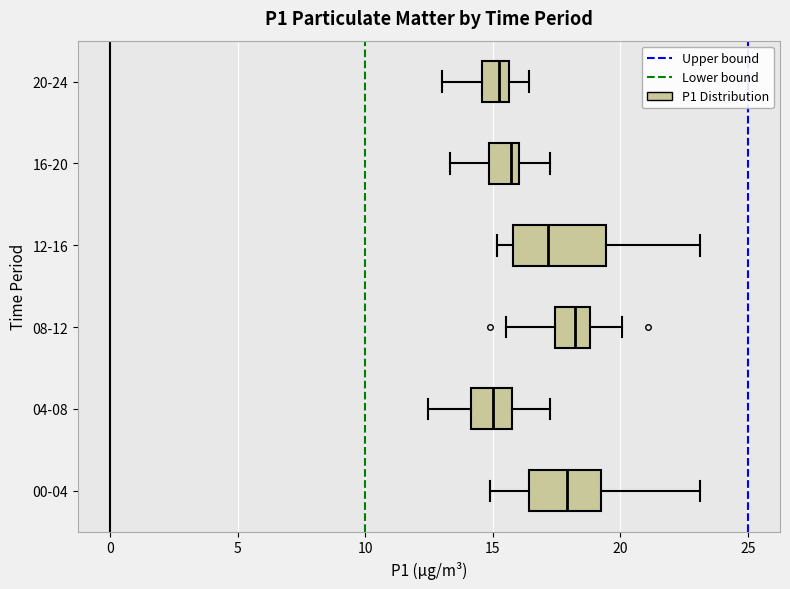

Which box is the widest, from its left edge to its right edge?

12-16